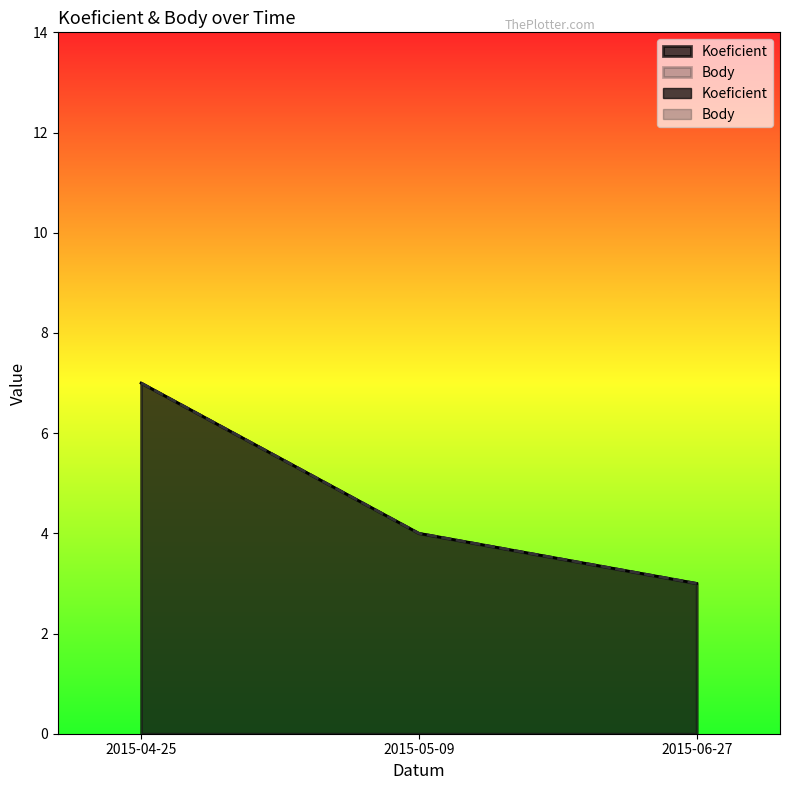

How many lines are shown in the chart?

2